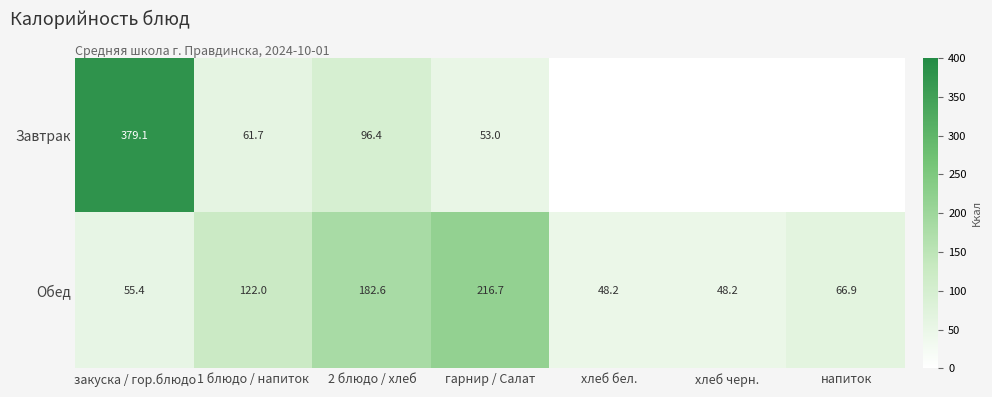

How many values in the Обед series are below 66?

3